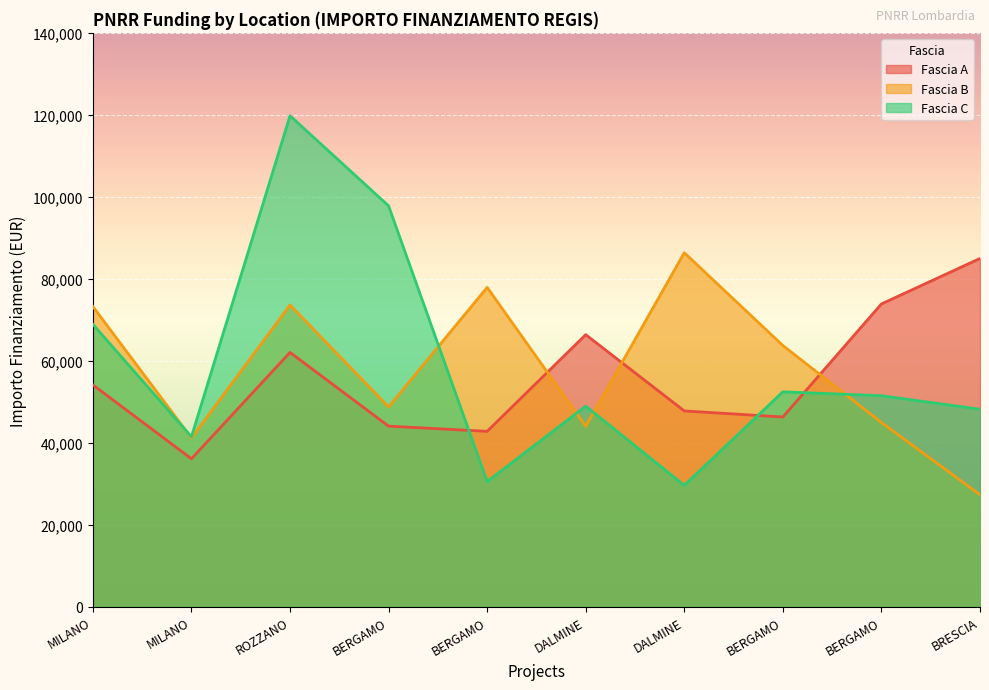

Which series has the largest range (max minus min)?

Fascia C